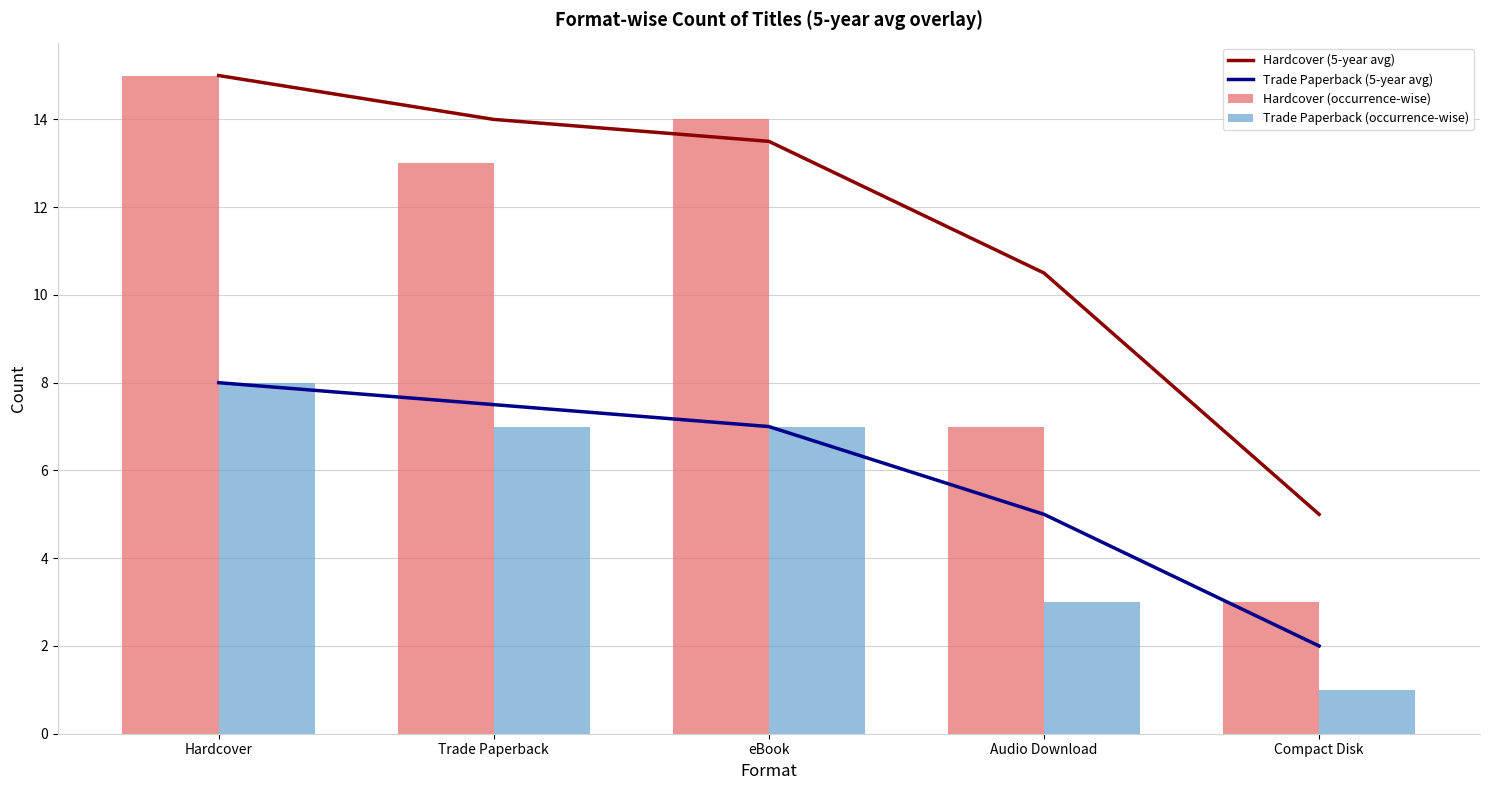

Which series has the widest spread of values?

Hardcover (occurrence-wise)